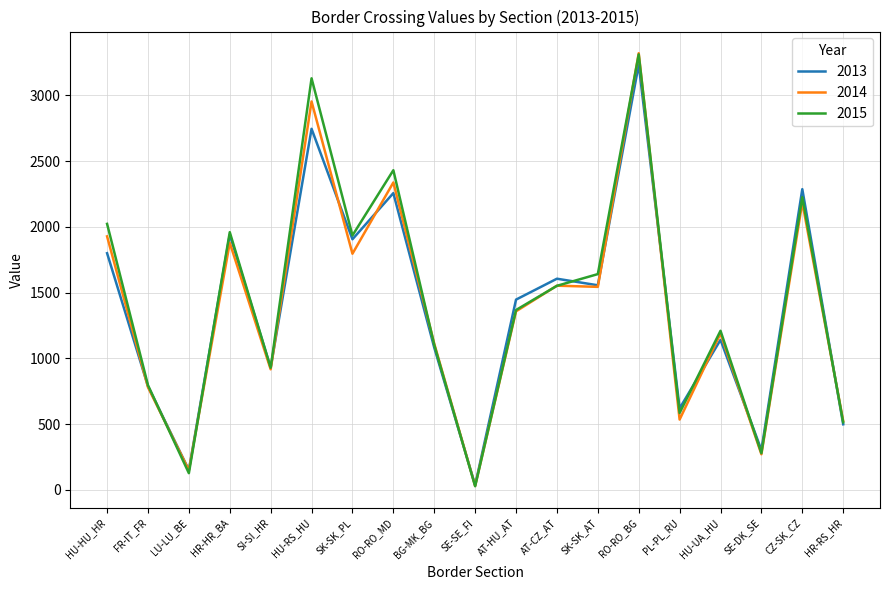

True or false: 2015 has a value of 1960 at HR-HR_BA.

True